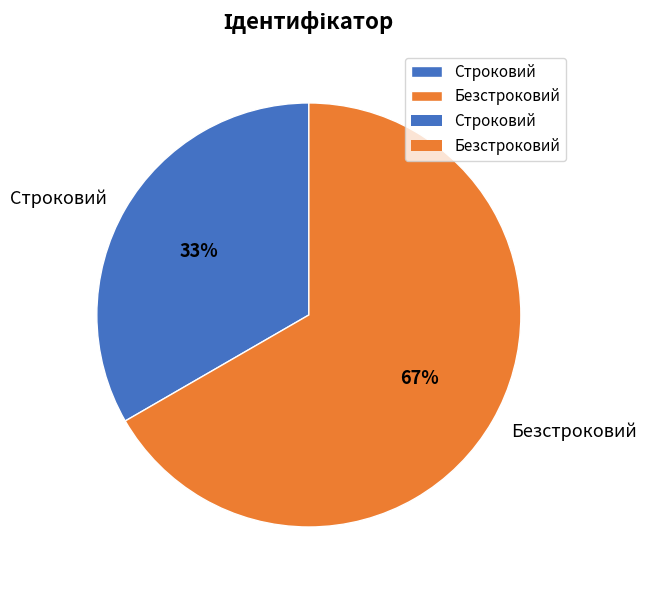

What is the smallest slice in the pie chart?

Строковий